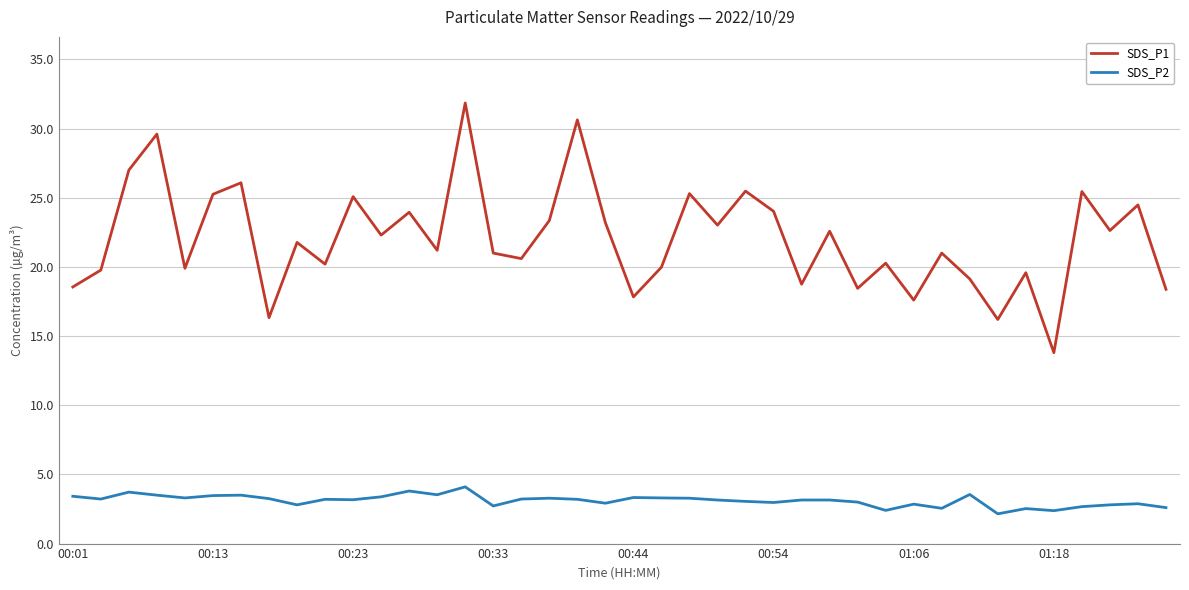

Which series has the largest total across all categories?

SDS_P1